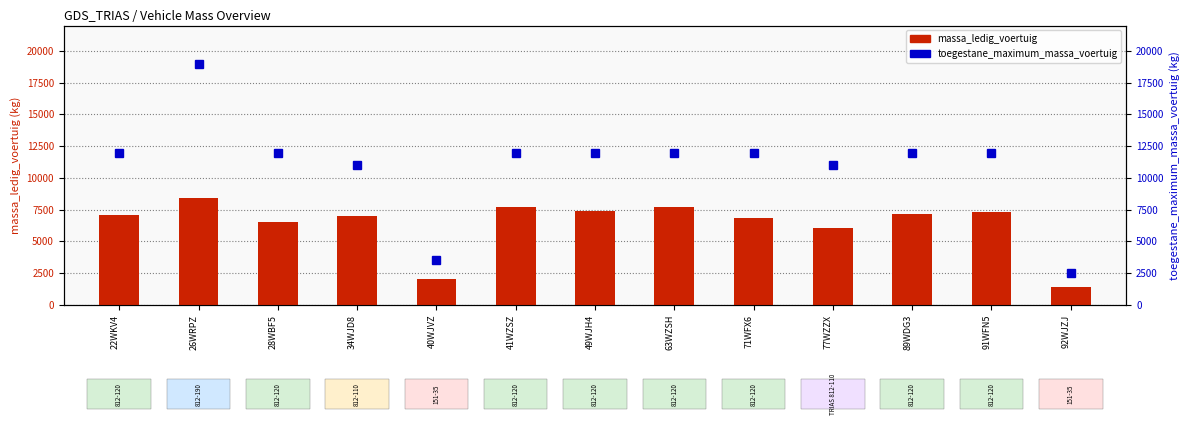

What is the spread (max minus min) of values at 63WZSH?

4280